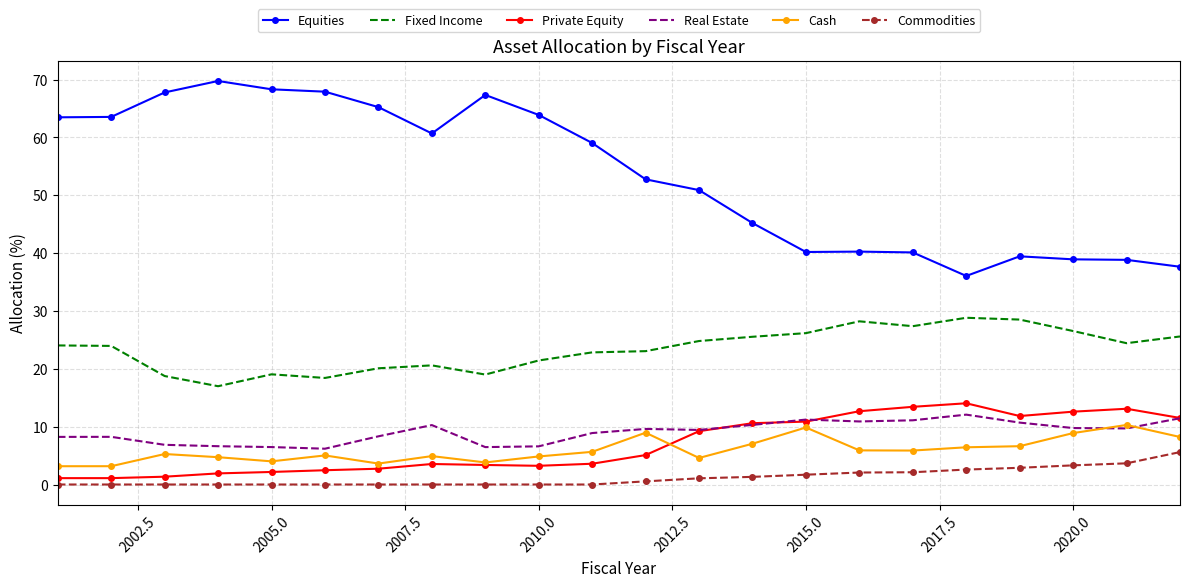

Which series has the largest total across all categories?

Equities